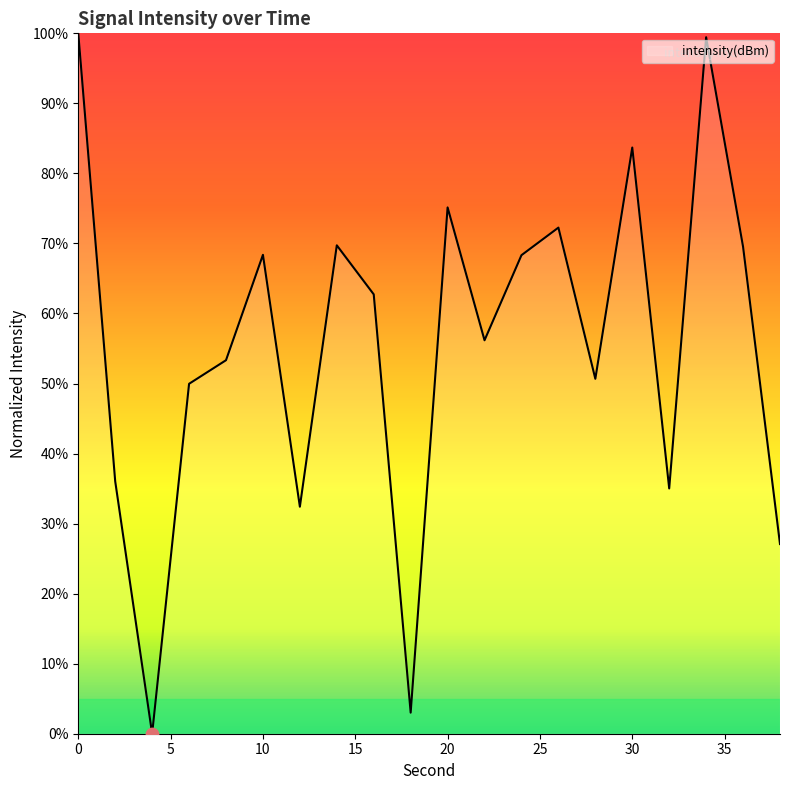

What is the difference between the maximum and minimum values?

100.0